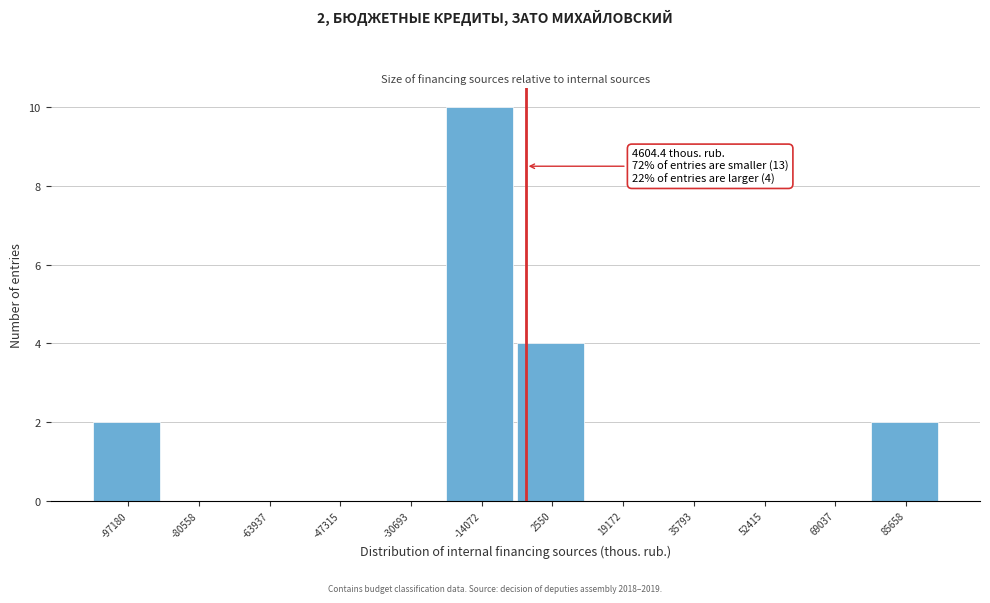

Reading left to right, extract all data points from this chart.

-97180=2	-80558=0	-63937=0	-47315=0	-30693=0	-14072=10	2550=4	19172=0	35793=0	52415=0	69037=0	85658=2